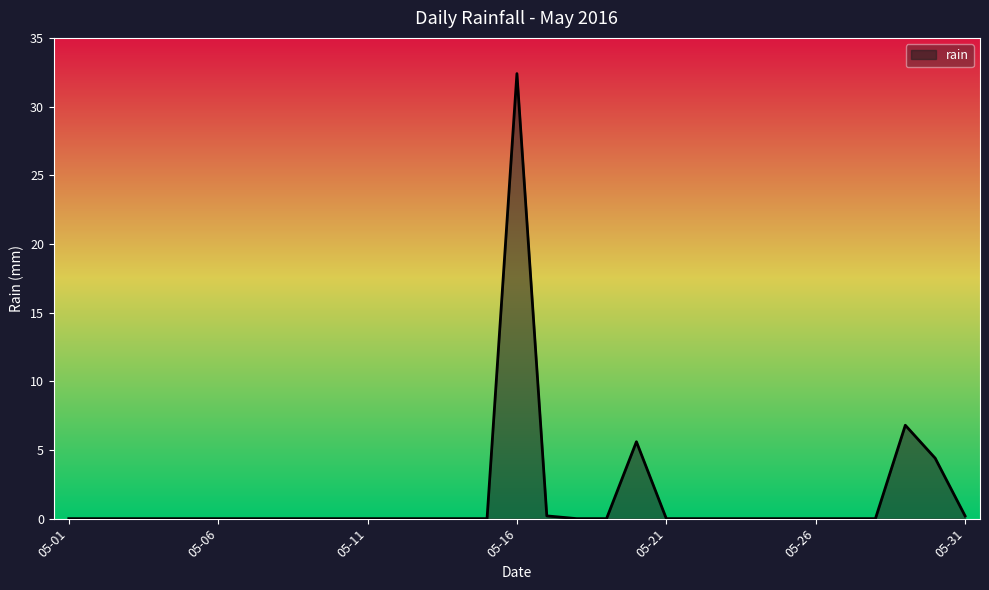

How many lines are shown in the chart?

1